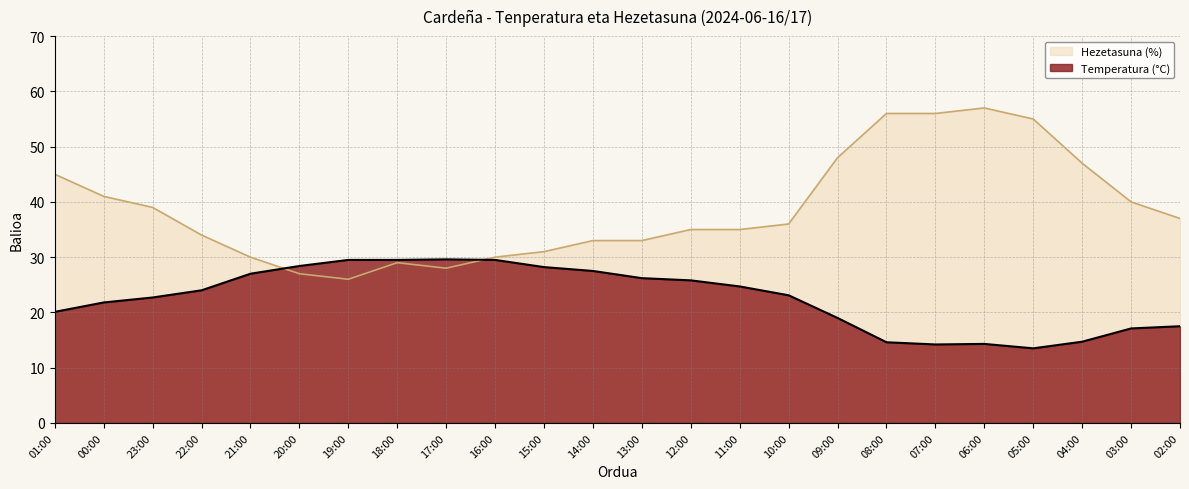

What is the difference between the highest and lowest values at 17:00?

1.6